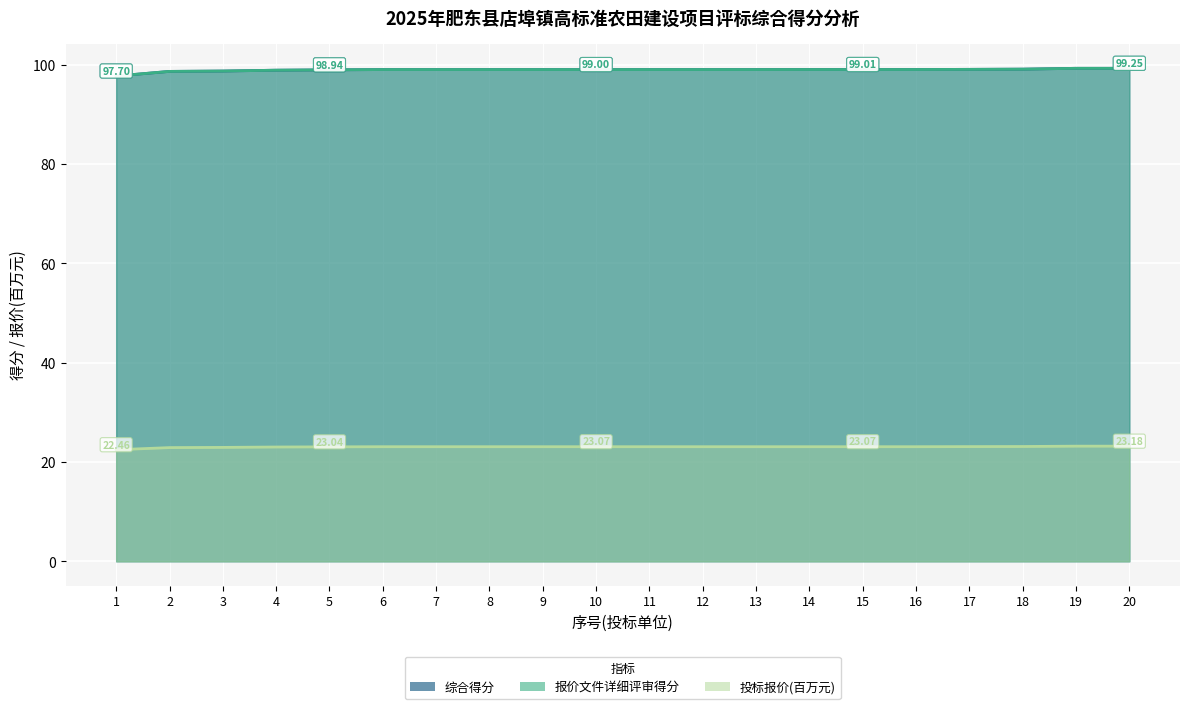

How many lines are shown in the chart?

3